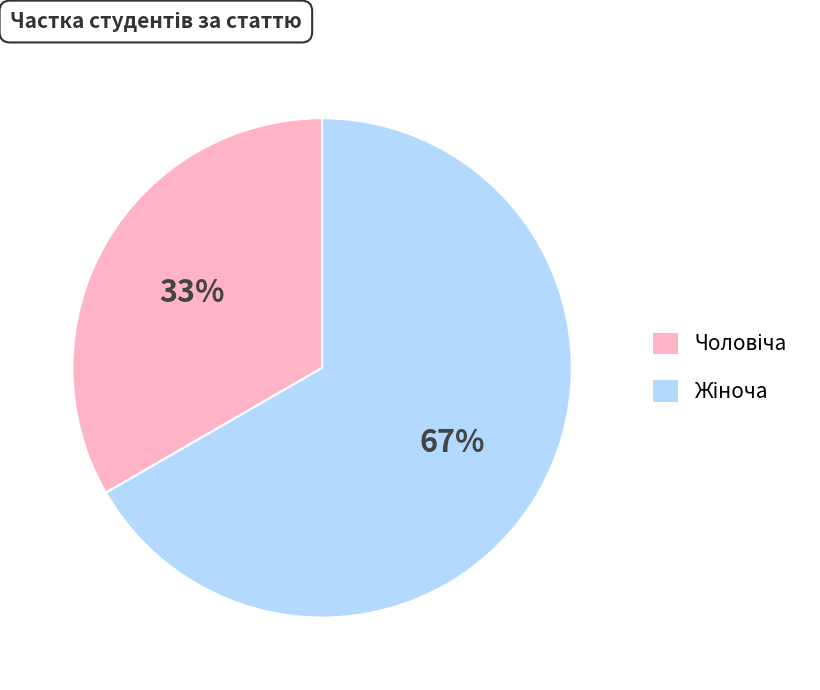

Does any single category account for the majority?

Yes